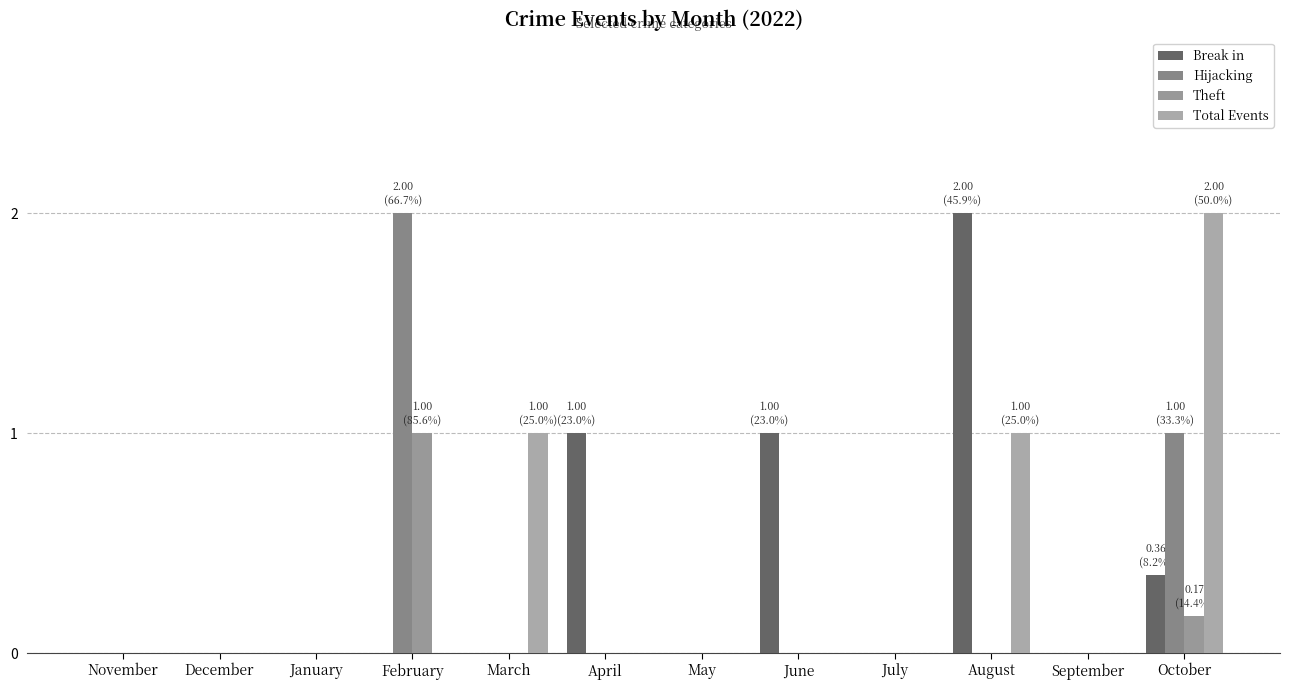

Does the chart contain stacked bars?

No